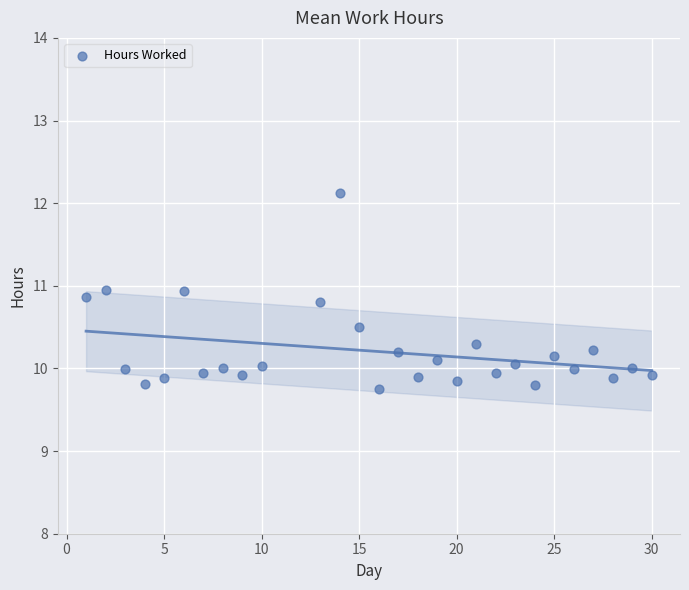

What is the range of Y values (max minus min)?

2.4